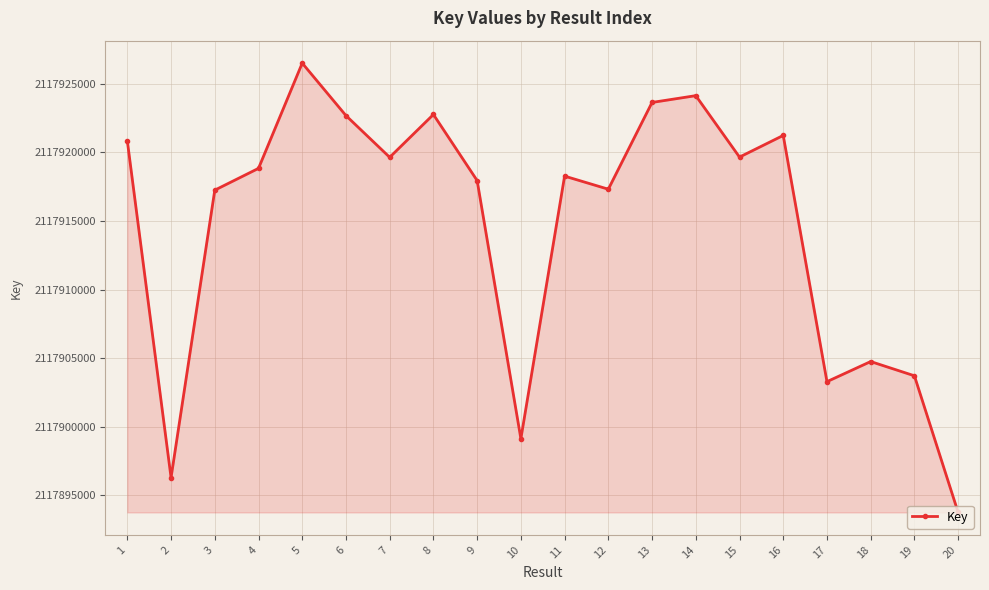

What value does the data have at 4, to the nearest 50?

2117918850